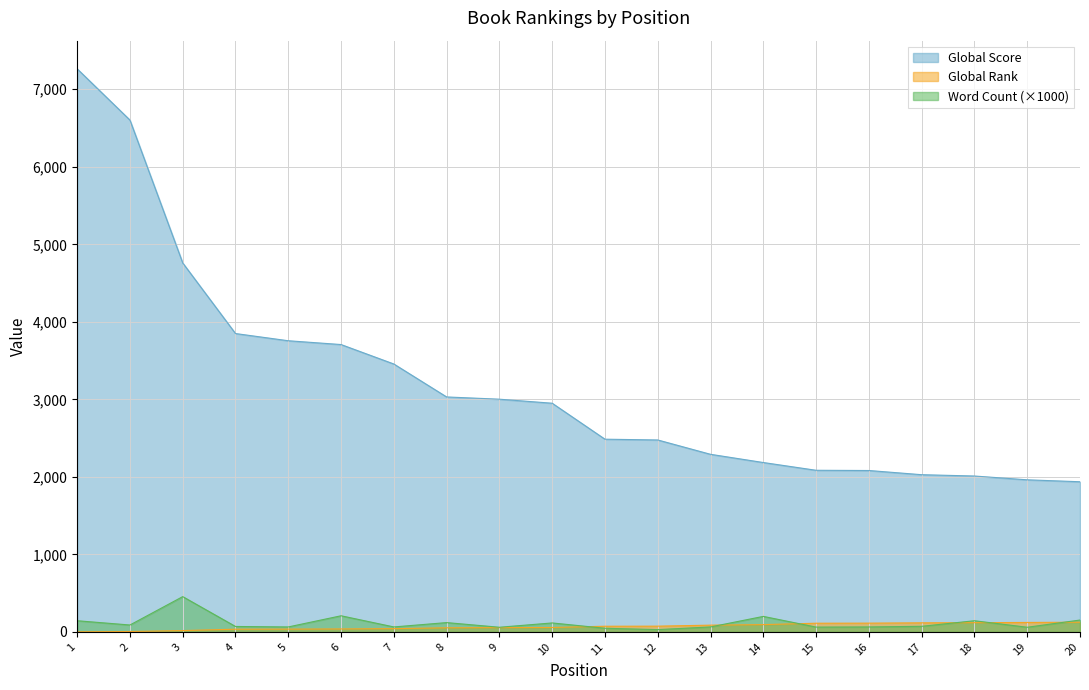

What is the sum of the Global Score values at 1 and 16?

9346.0